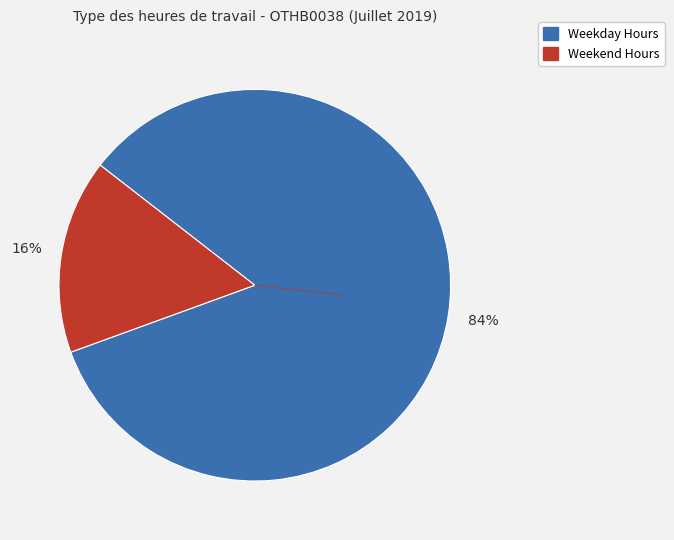

To the nearest percent, what is the difference between the largest and smallest slice percentages?

68%